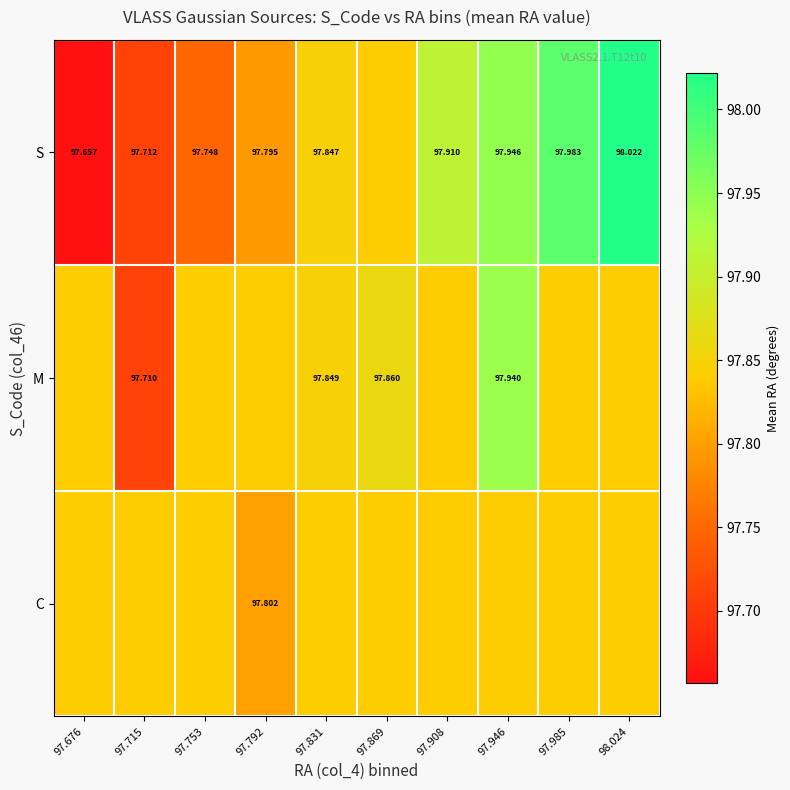

Is it true that C equals 160.5 at 97.908?

False